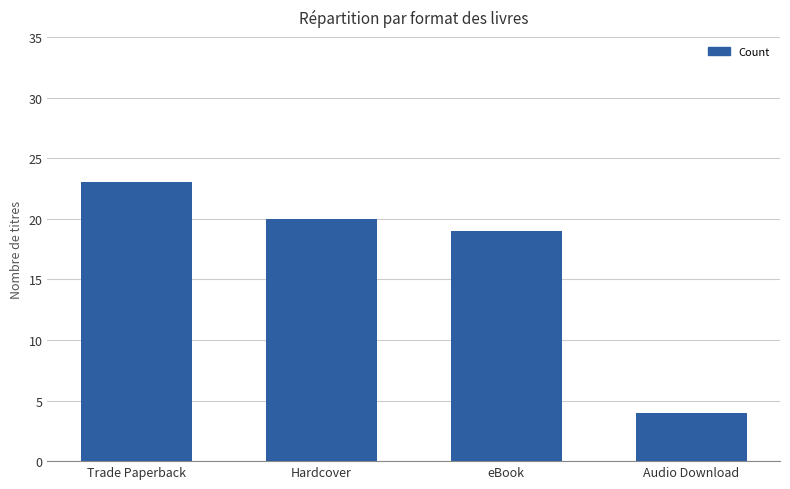

Does the chart contain any negative values?

No